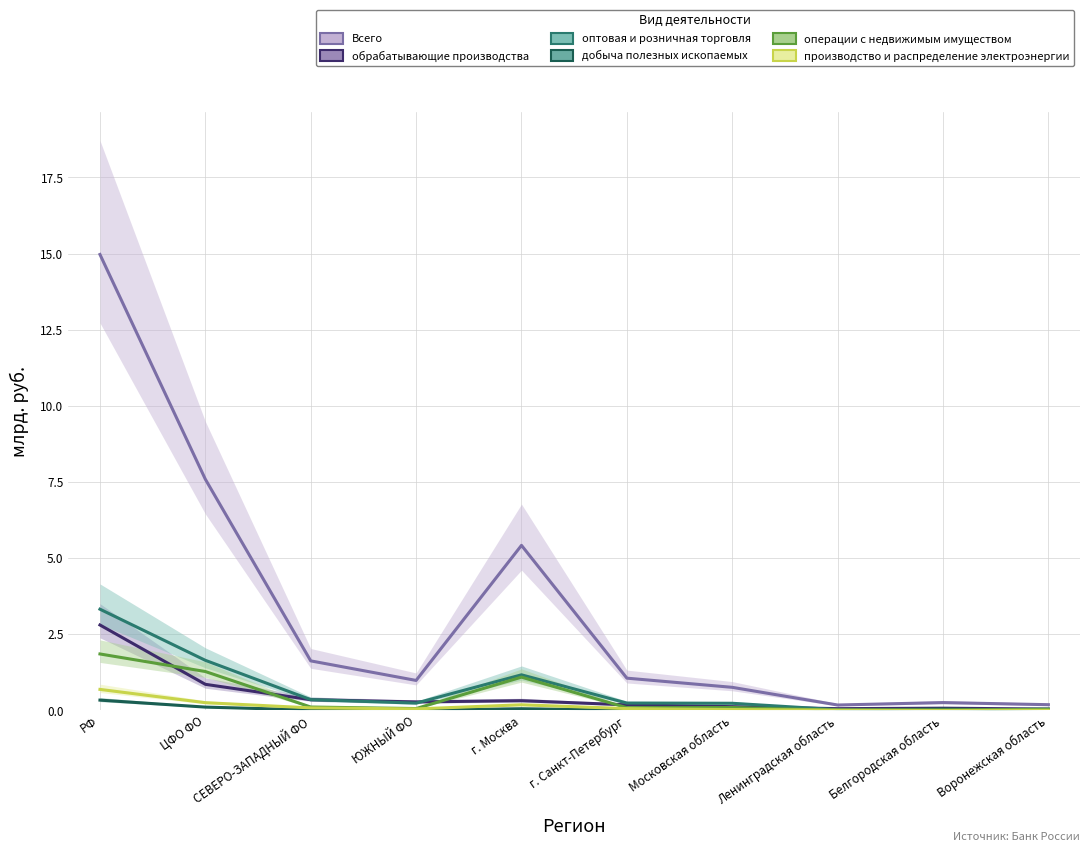

Which has a higher value, СЕВЕРО-ЗАПАДНЫЙ ФО or Московская область?

СЕВЕРО-ЗАПАДНЫЙ ФО